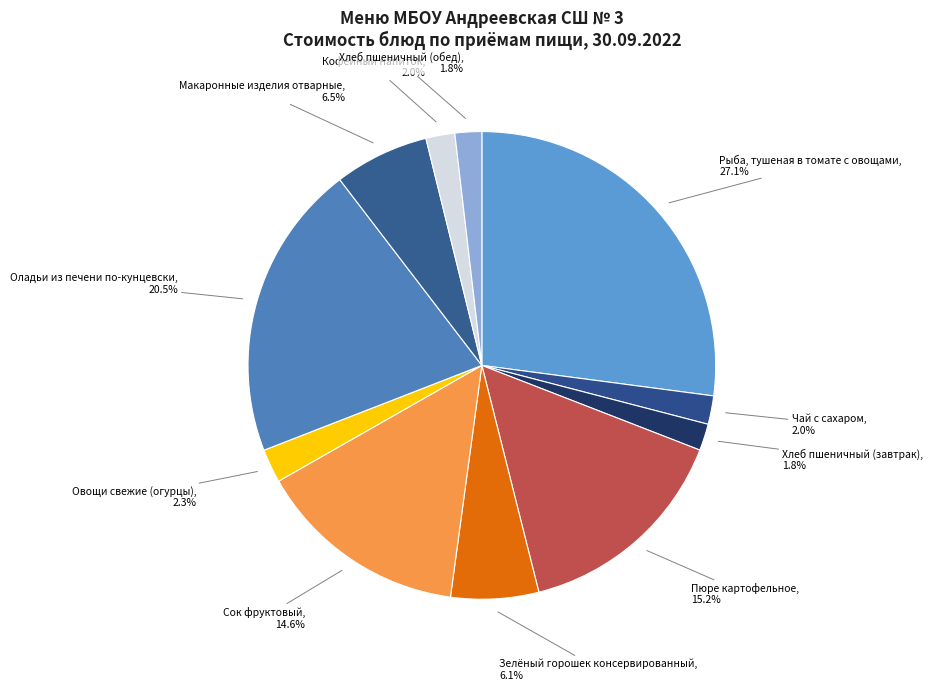

To the nearest percent, what percentage of the pie is Кофейный напиток?

2%